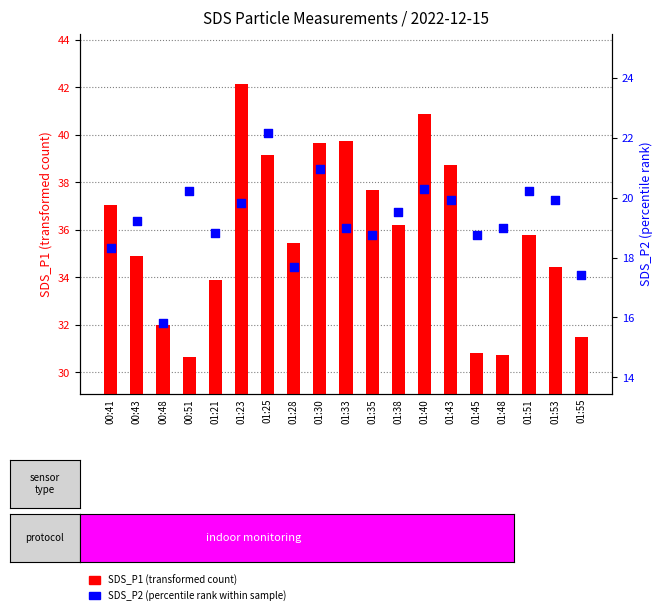

At how many categories does at least one series exceed 19?

19